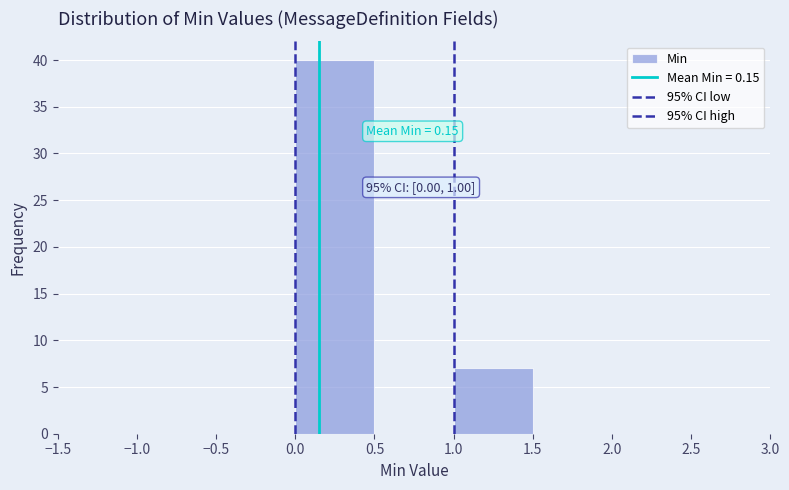

Which range on the x-axis has the tallest bar?

0.0 to 0.5